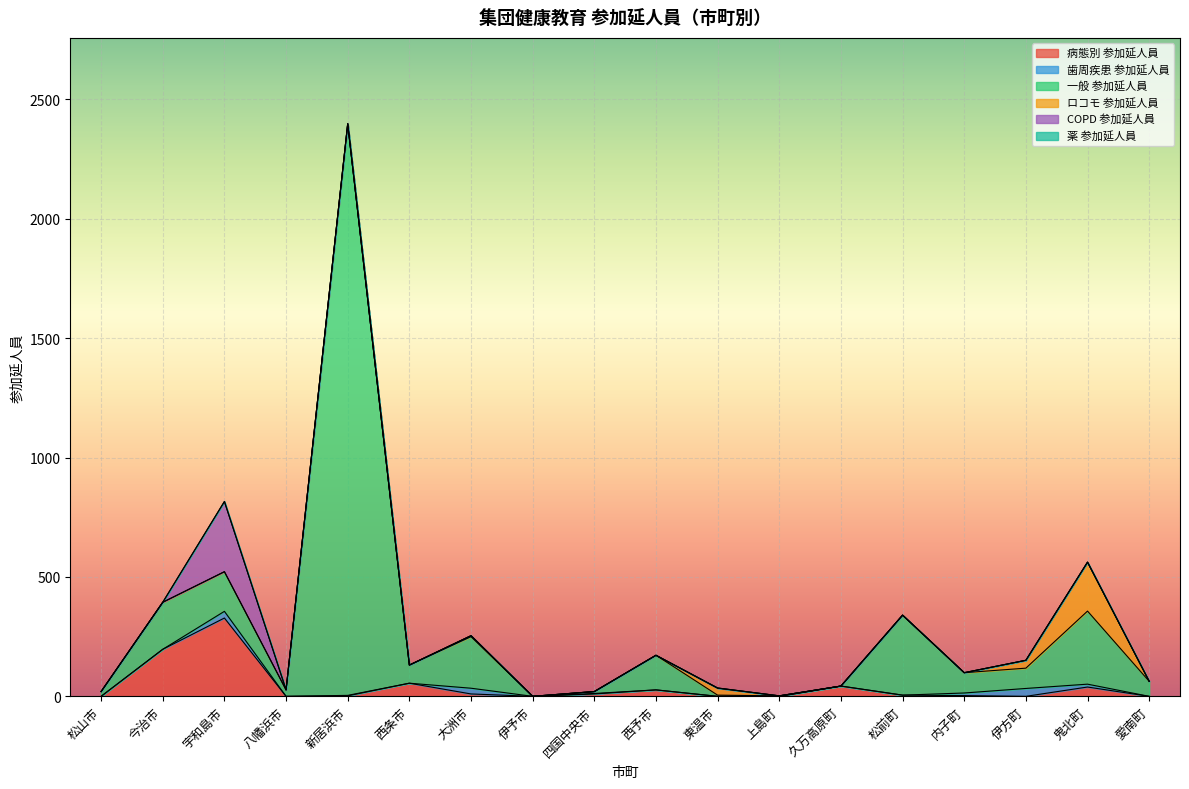

True or false: 病態別 参加延人員 has a value of 0 at 愛南町.

True